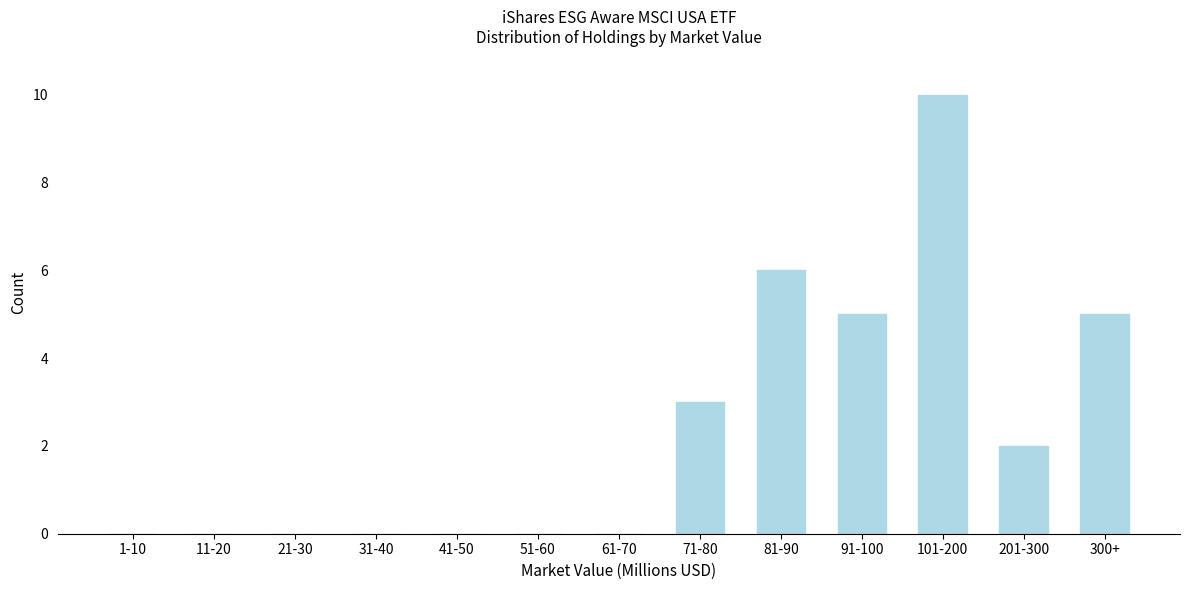

Reading left to right, transcribe all the data shown in this chart.

1-10=0	11-20=0	21-30=0	31-40=0	41-50=0	51-60=0	61-70=0	71-80=3	81-90=6	91-100=5	101-200=10	201-300=2	300+=5